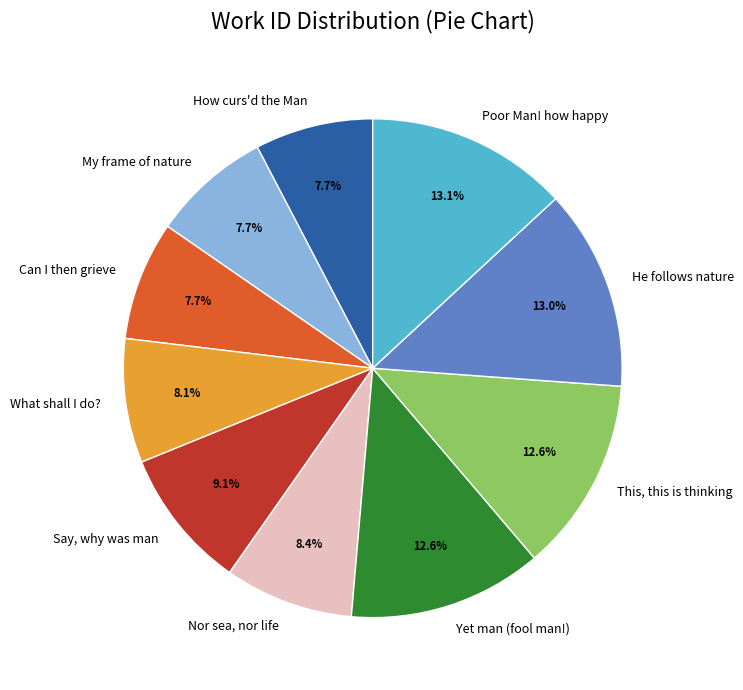

Is the sum of My frame of nature and Nor sea, nor life greater than half?

No